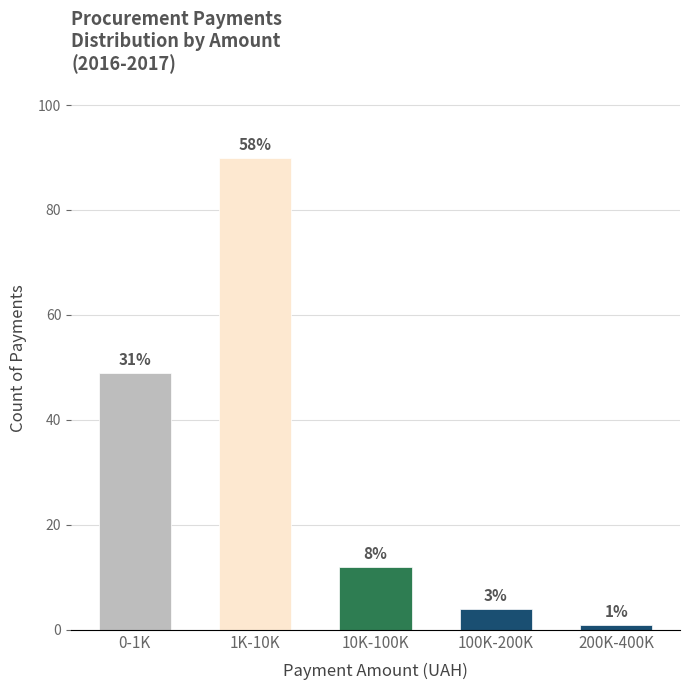

How many bars are there in total?

5